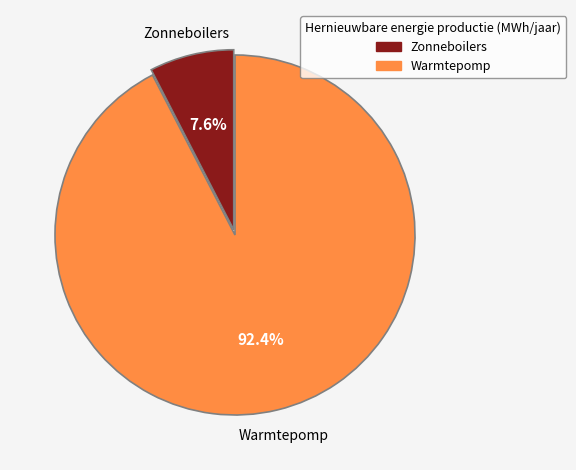

Does Zonneboilers account for over 50% of the chart?

No